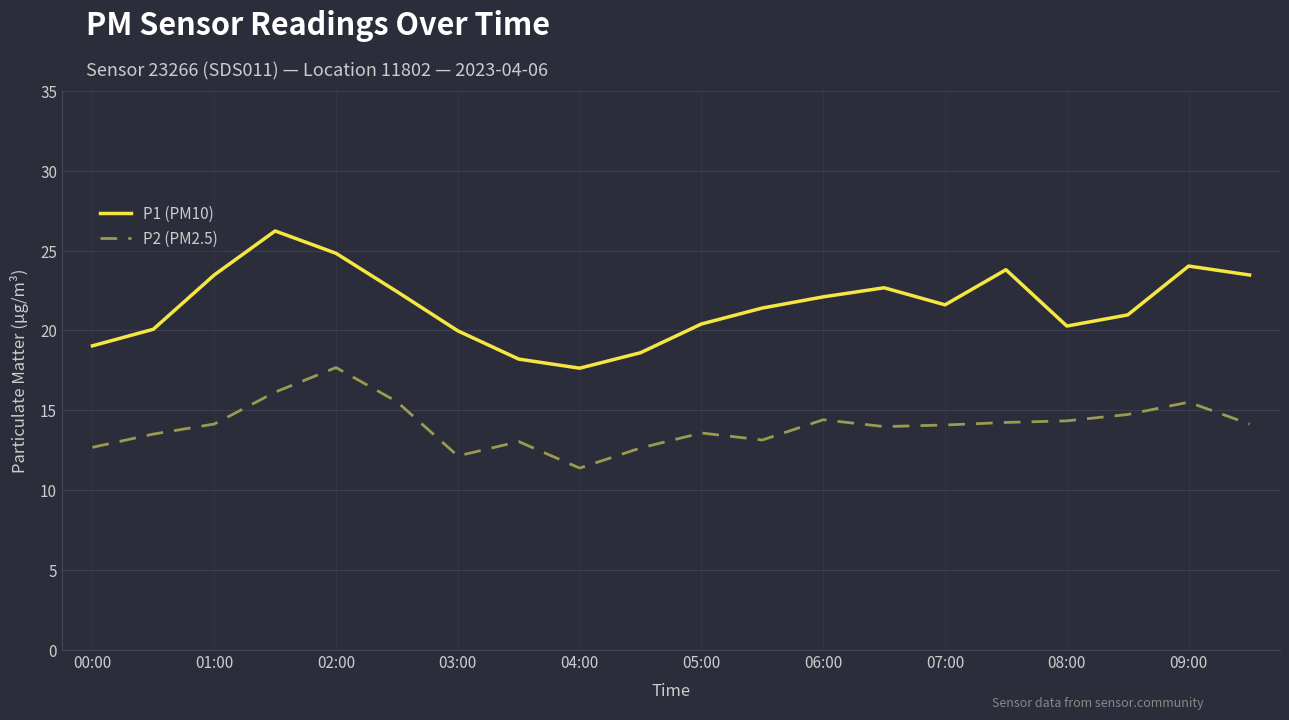

What is the lowest value of the P2 (PM2.5) series?

11.4